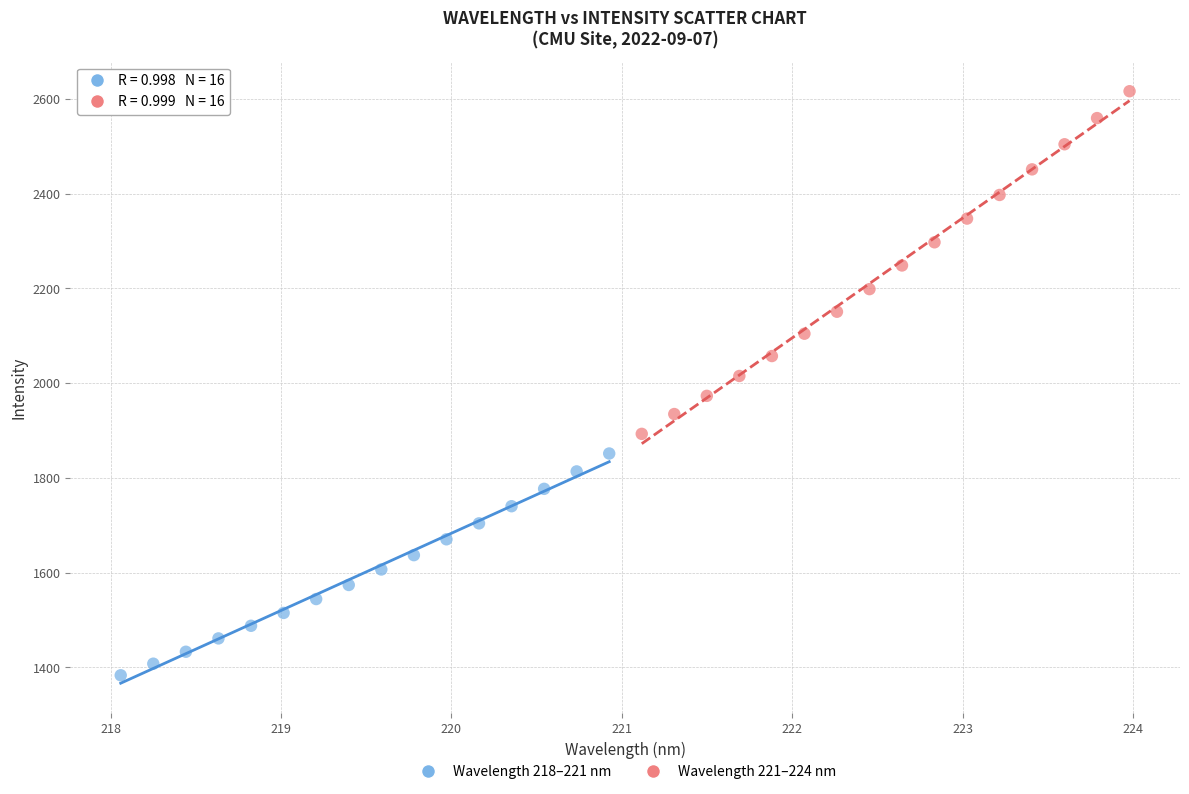

Which series reaches the minimum Y coordinate?

Wavelength 218–221 nm